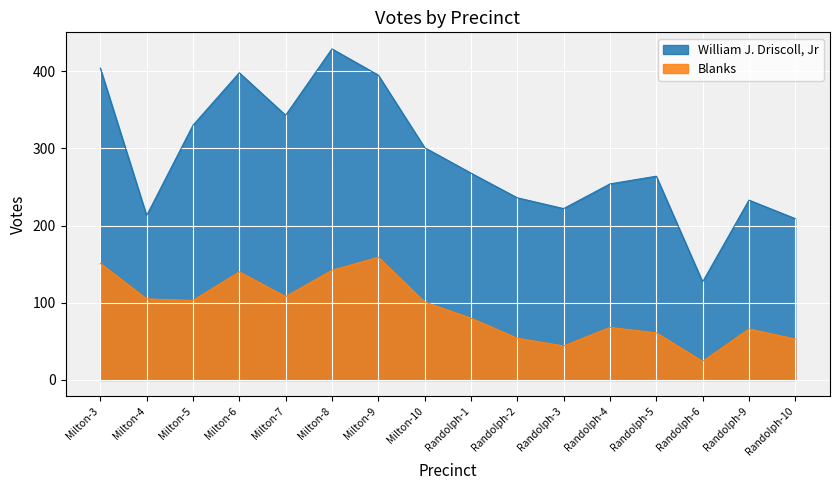

What is the label of the 11th point from the left?

Randolph-3